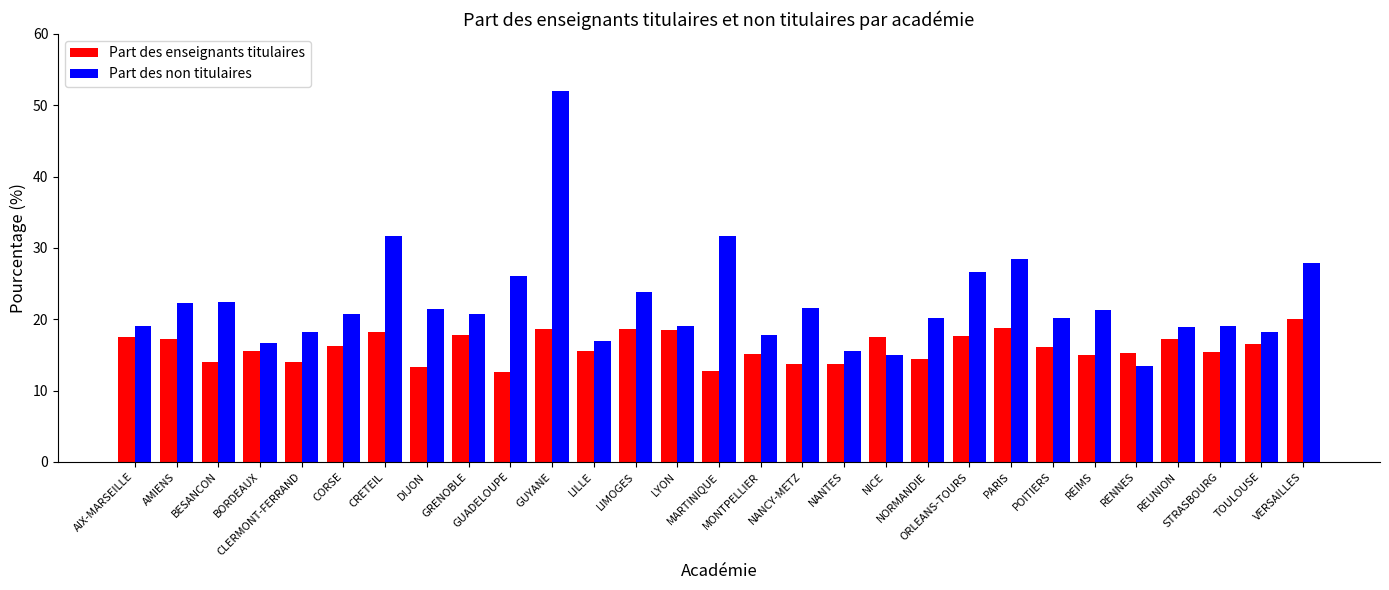

What is the sum of all Part des enseignants titulaires values?

466.3